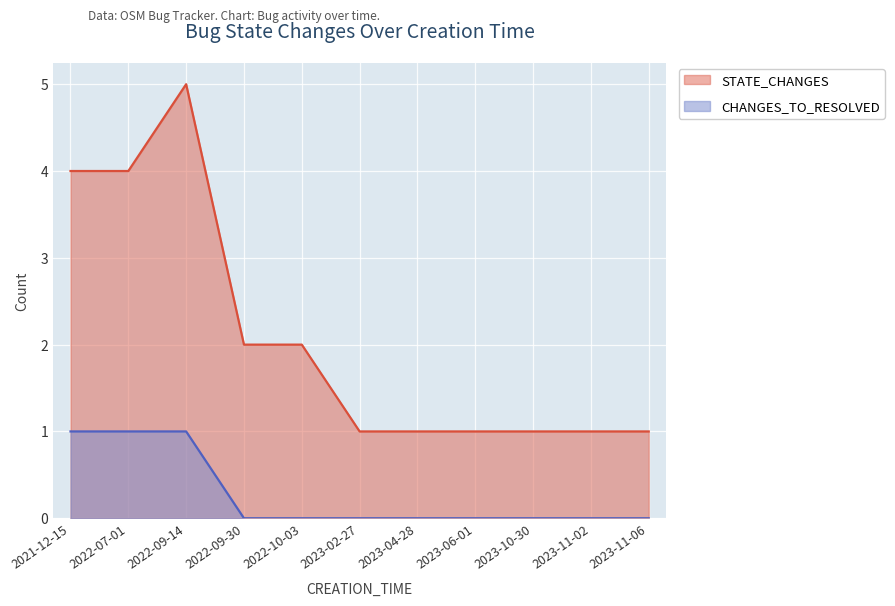

True or false: STATE_CHANGES has a value of 1 at 2023-11-06.

True